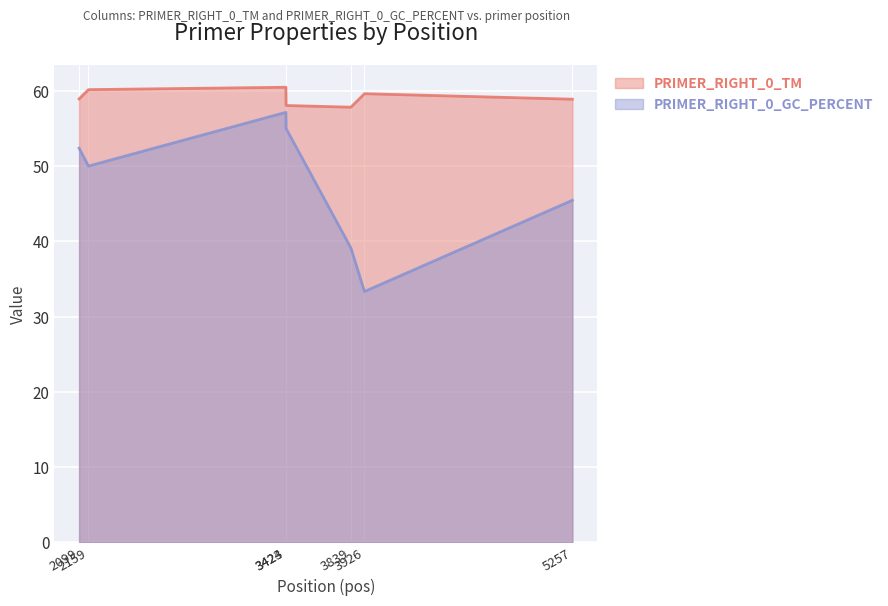

In PRIMER_RIGHT_0_GC_PERCENT, how many points are higher than both neighbors (excluding endpoints)?

1